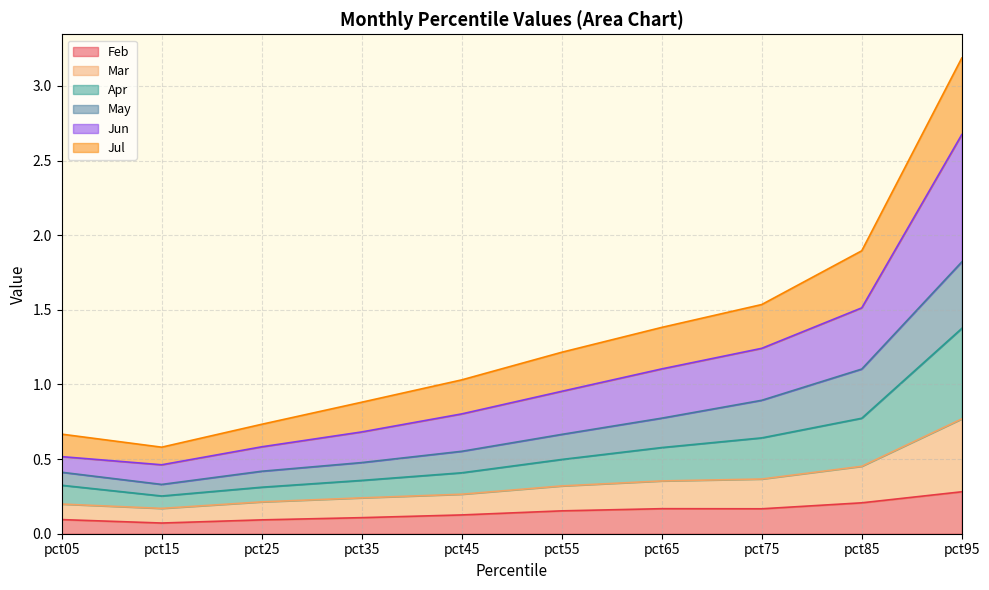

True or false: Mar and Feb cross at least once.

False